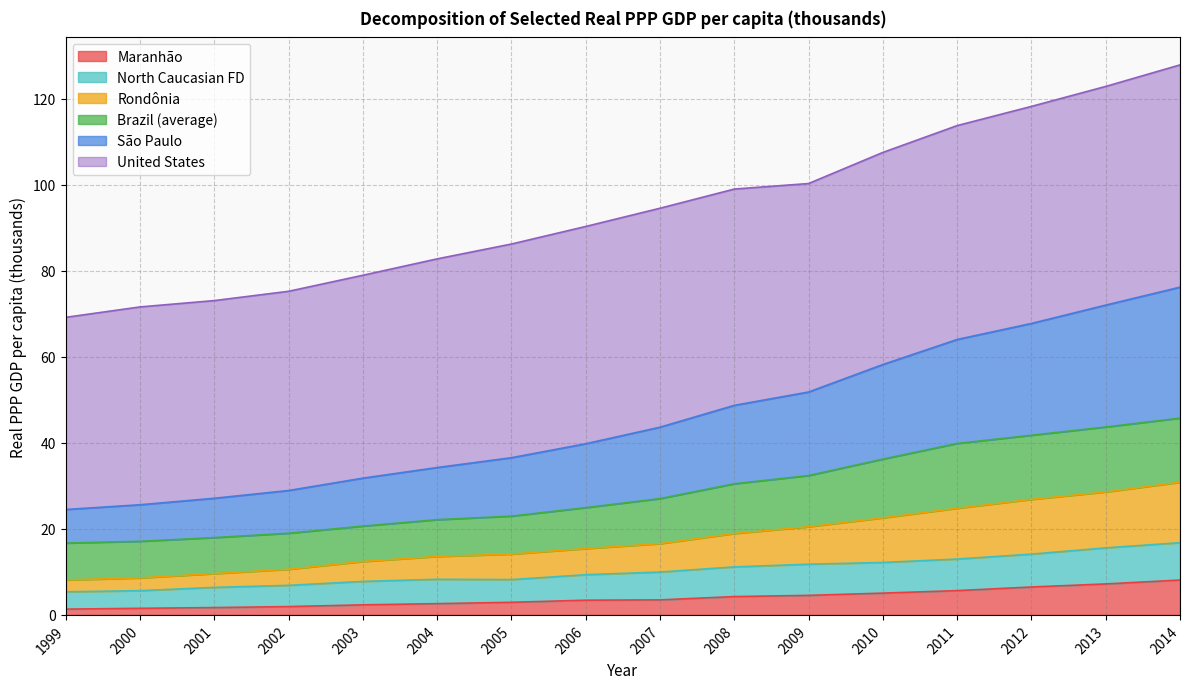

What is the total value across all series at 2010?

107.5